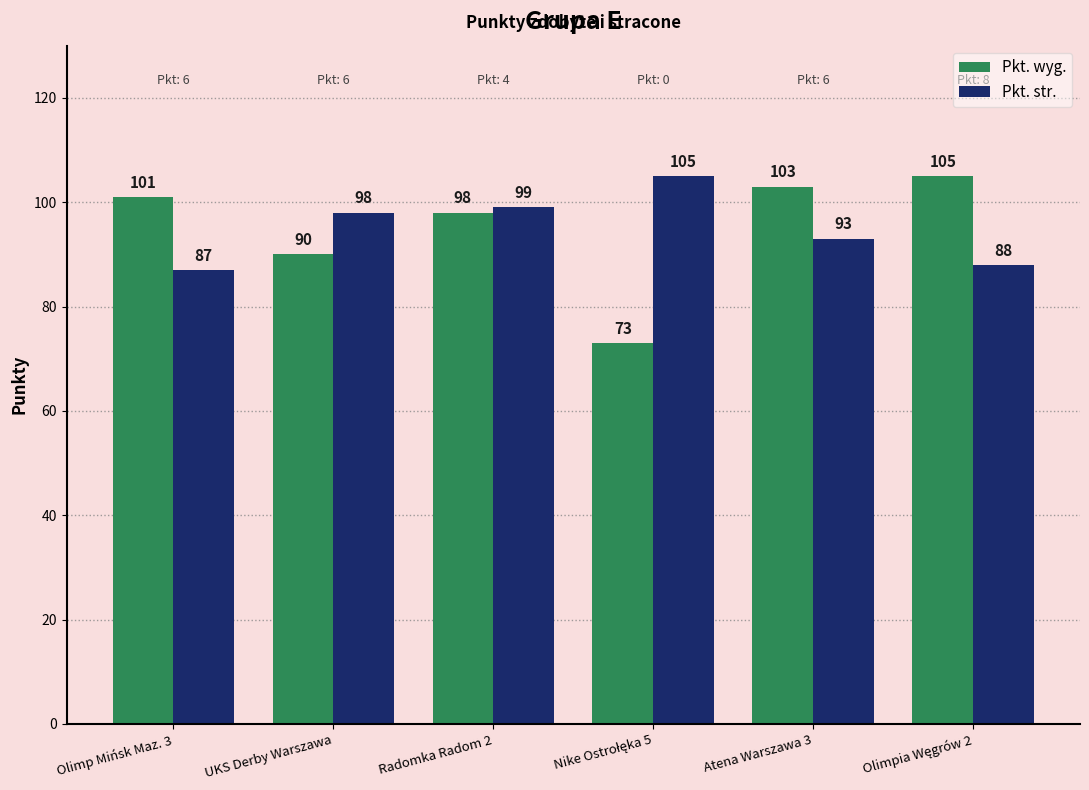

Is it true that Pkt. str. equals 53 at Atena Warszawa 3?

False